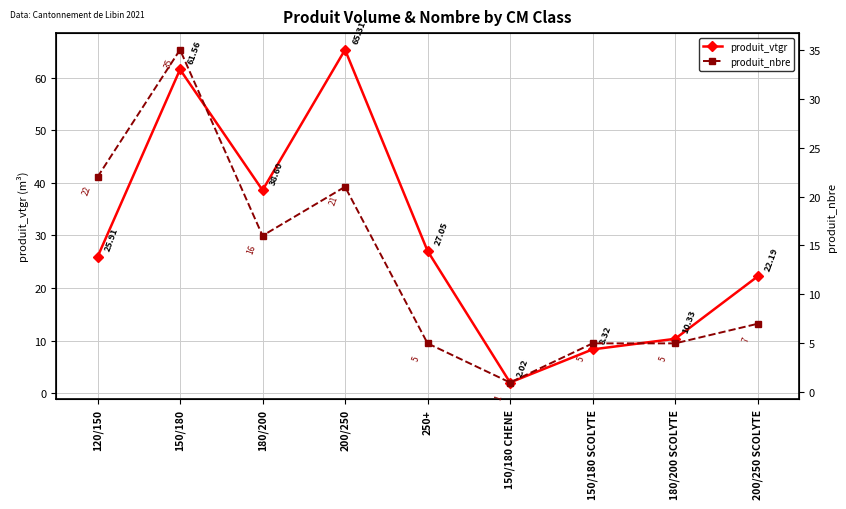

Does the chart display data point markers on the line(s)?

Yes